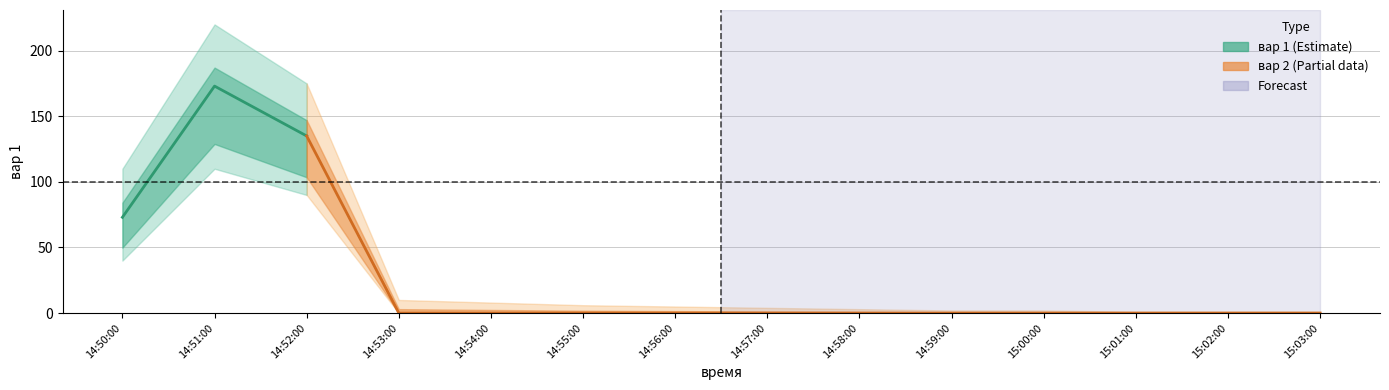

How many positive values does the вар 1 series have?

3